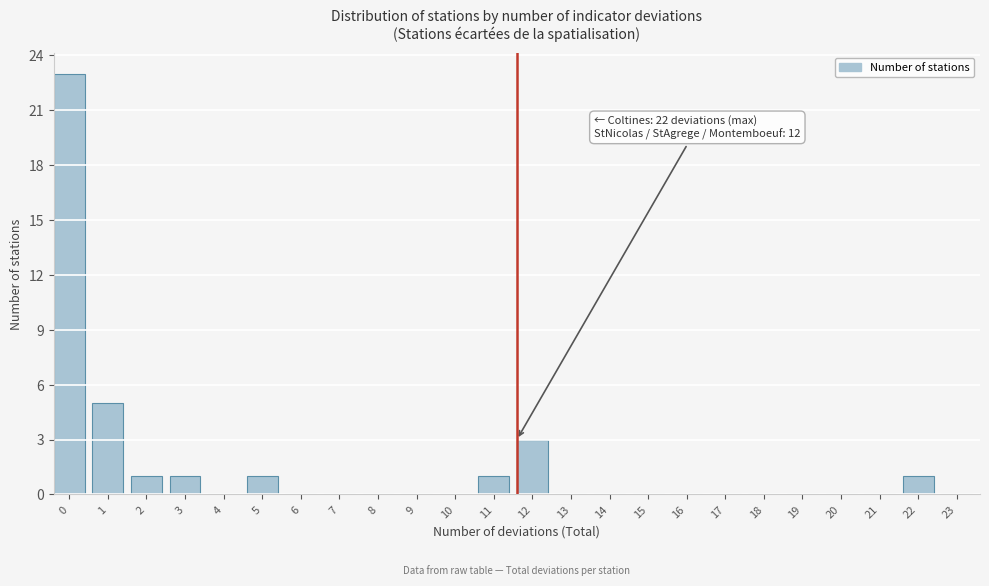

Reading left to right, transcribe all the data shown in this chart.

0=23	1=5	2=1	3=1	4=0	5=1	6=0	7=0	8=0	9=0	10=0	11=1	12=3	13=0	14=0	15=0	16=0	17=0	18=0	19=0	20=0	21=0	22=1	23=0